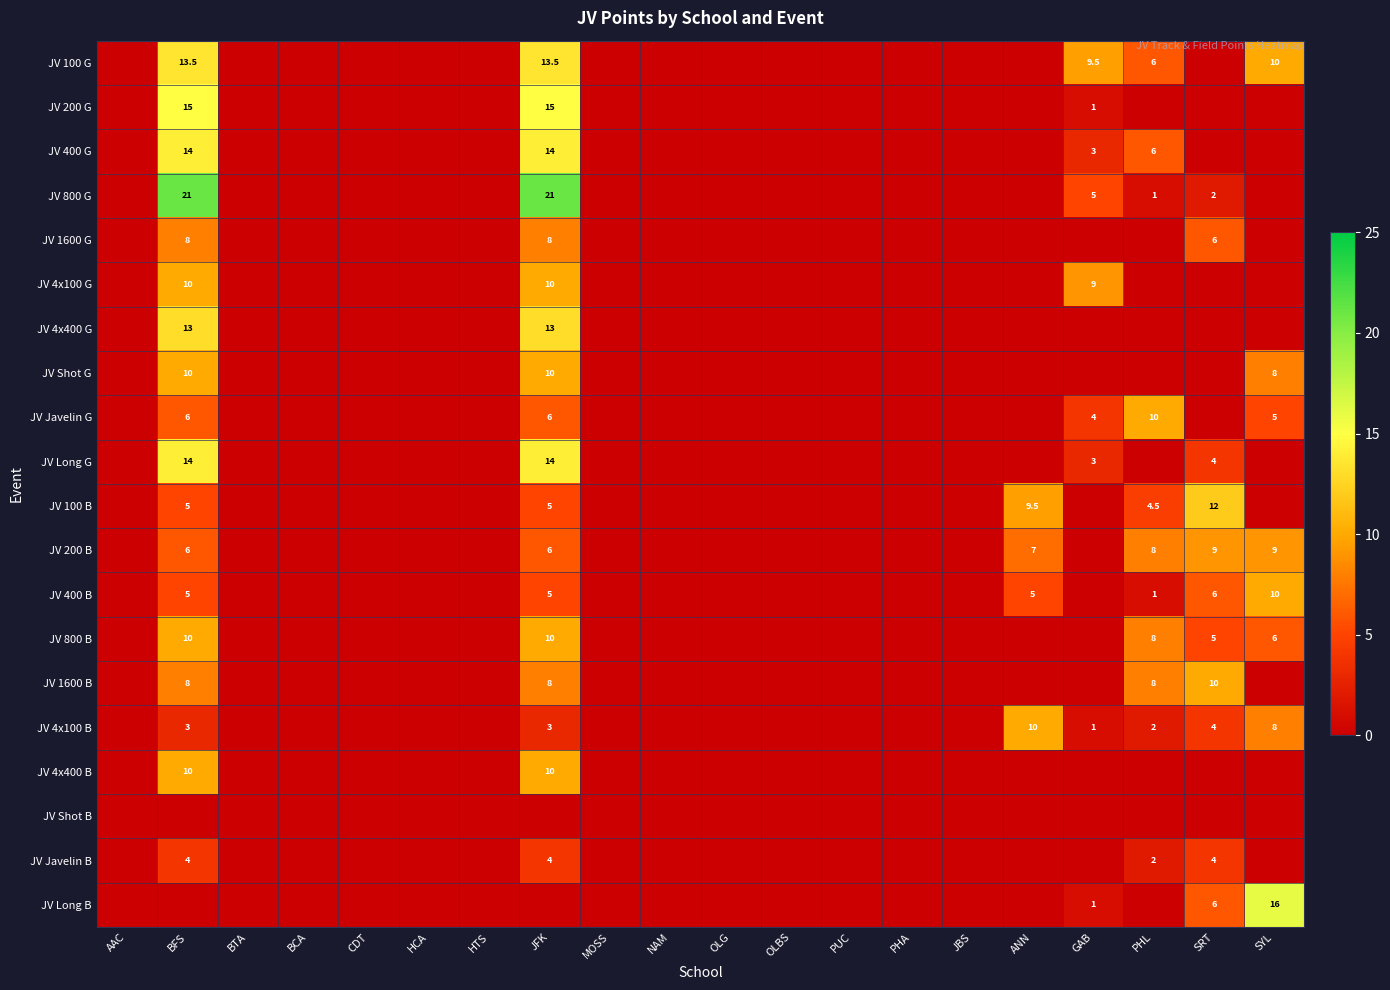

How many values in the JV Javelin G series exceed 0?

5